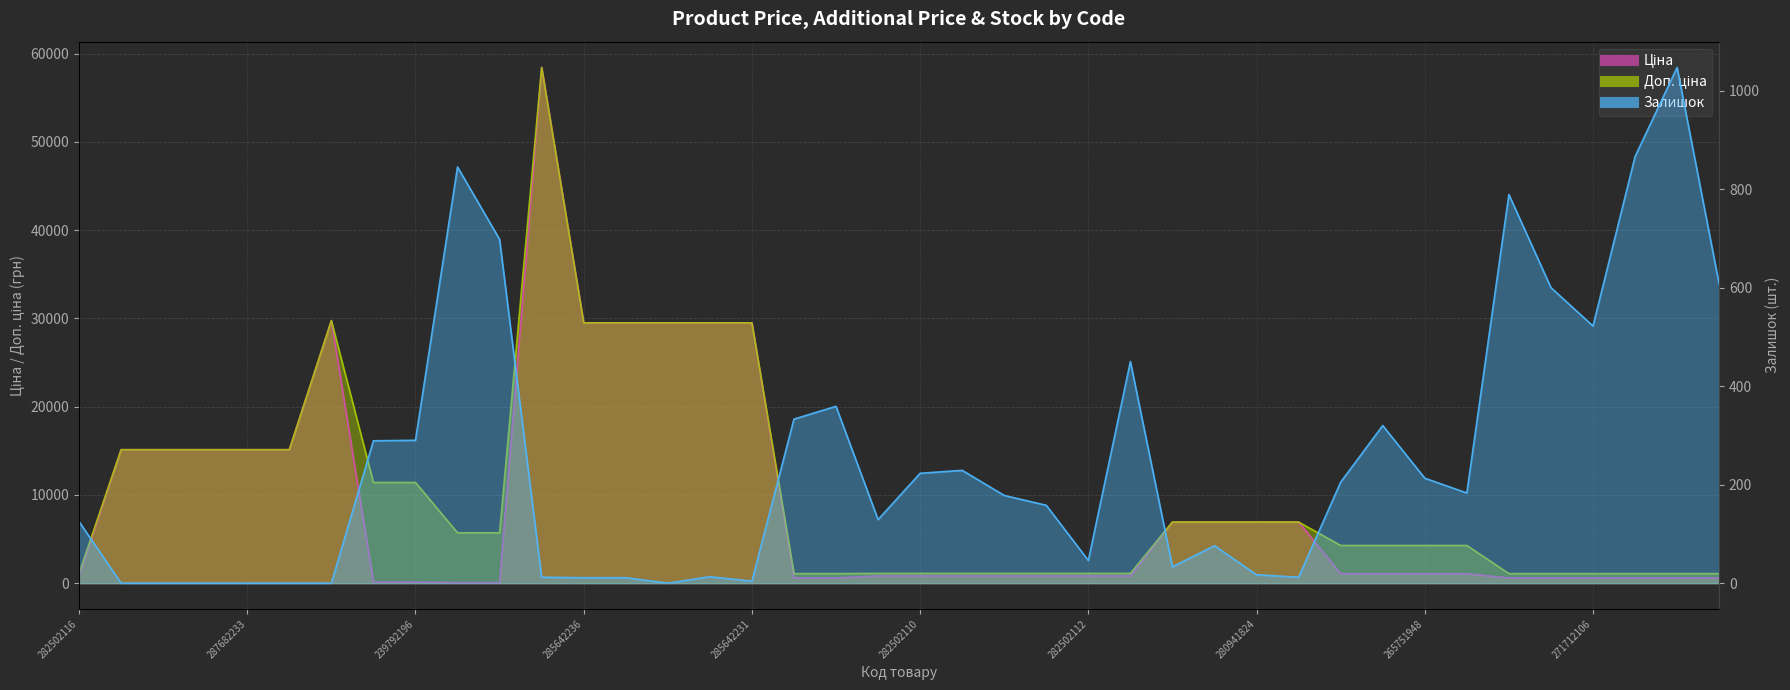

What are all the series names shown in the legend?

Ціна, Доп. ціна, Залишок